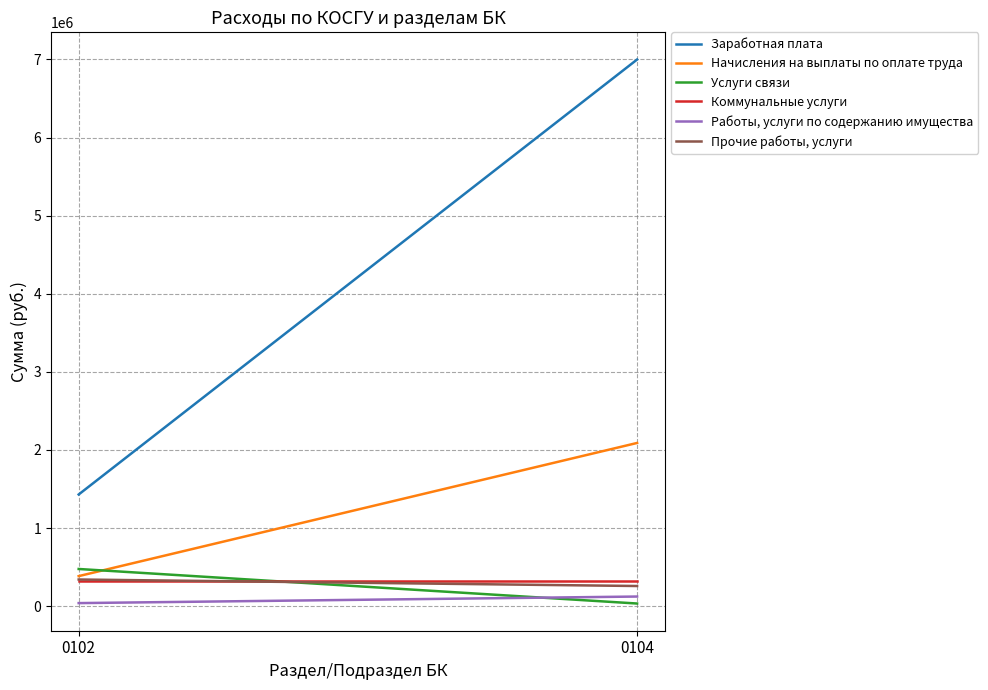

True or false: Работы, услуги по содержанию имущества has a value of 39140.0 at 0102.

True